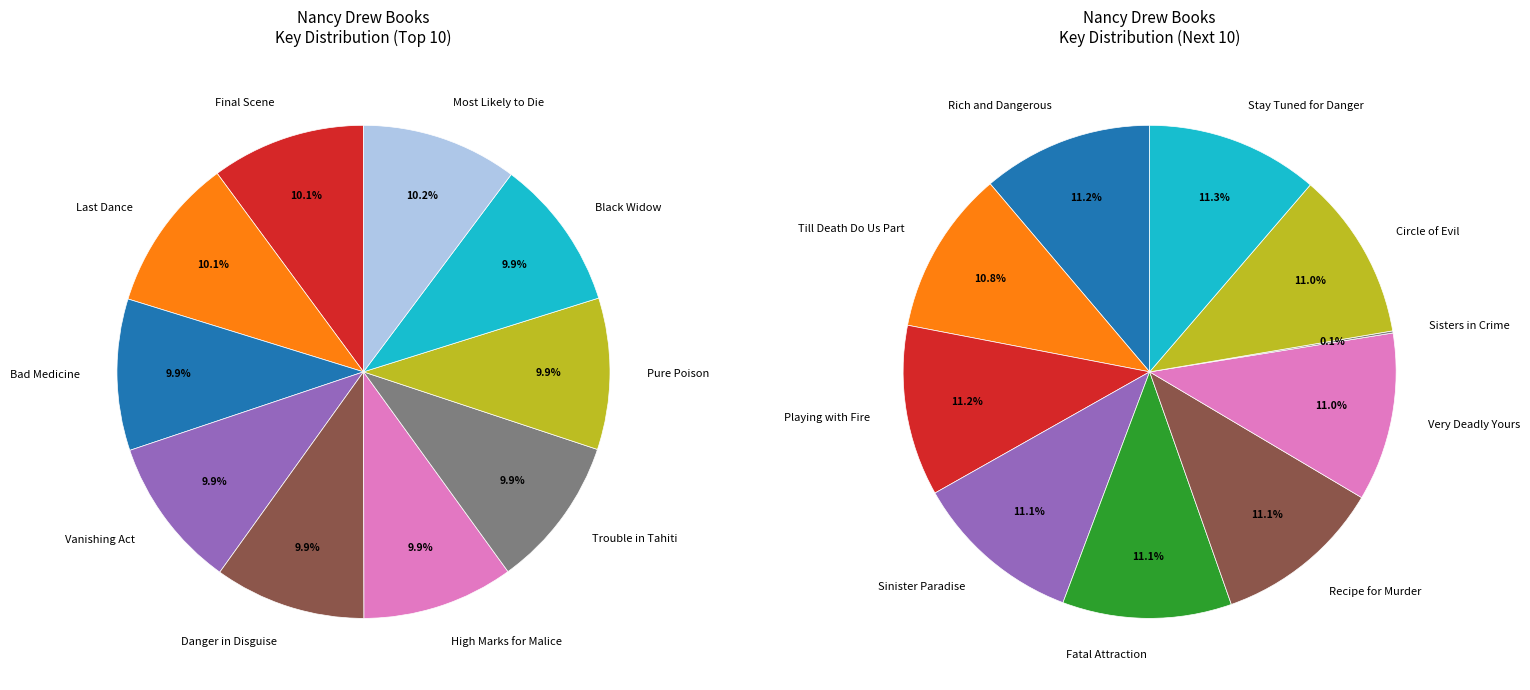

Combined, what portion of the pie is Bad Medicine and Most Likely to Die?

20.2%